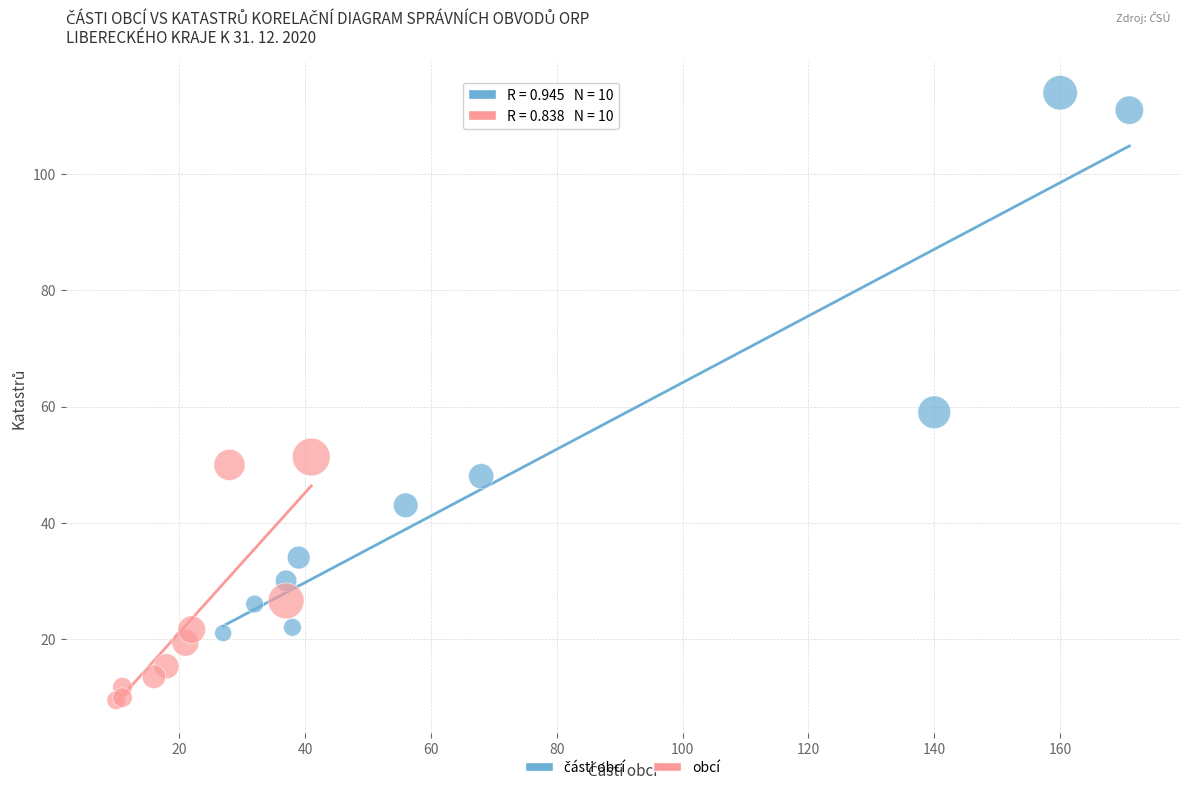

Which series contains the lowest Y value?

obcí